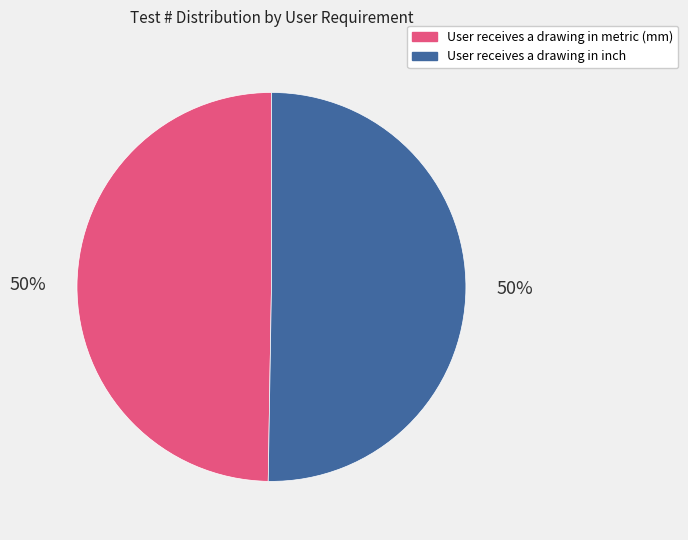

What is the ratio of the value at User receives a drawing in inch to the value at User receives a drawing in metric (mm)?

1.0